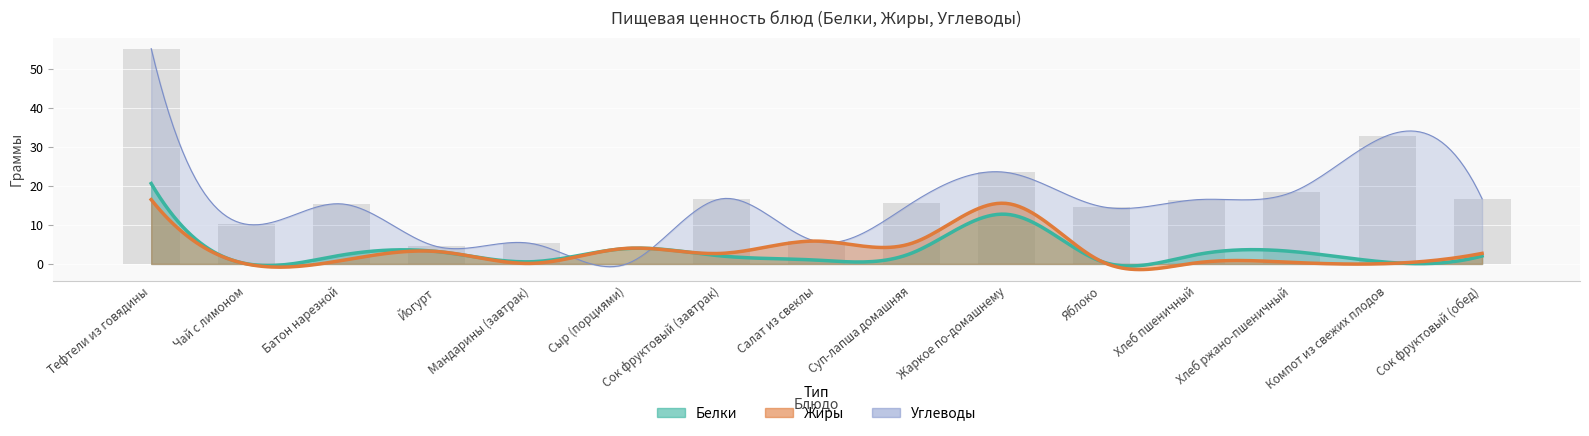

What is the difference between the highest and lowest values at Тефтели из говядины?

38.8